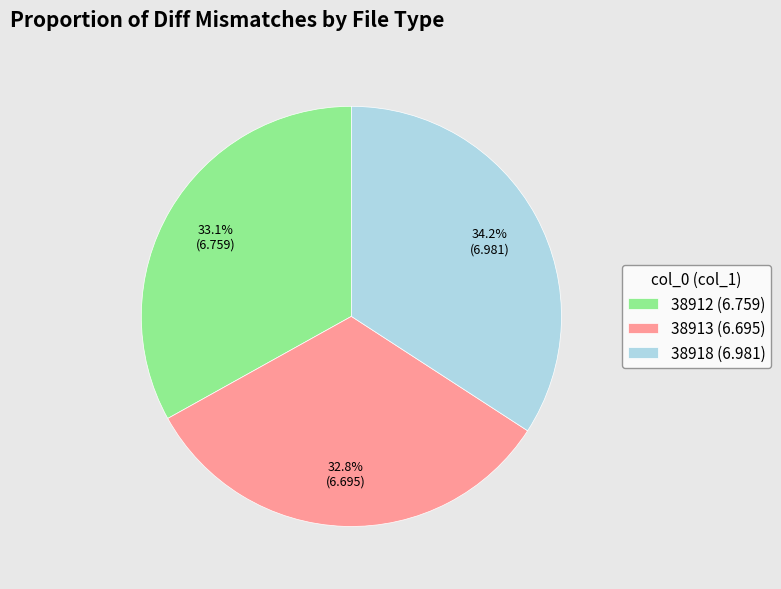

How many slices are in this pie chart?

3